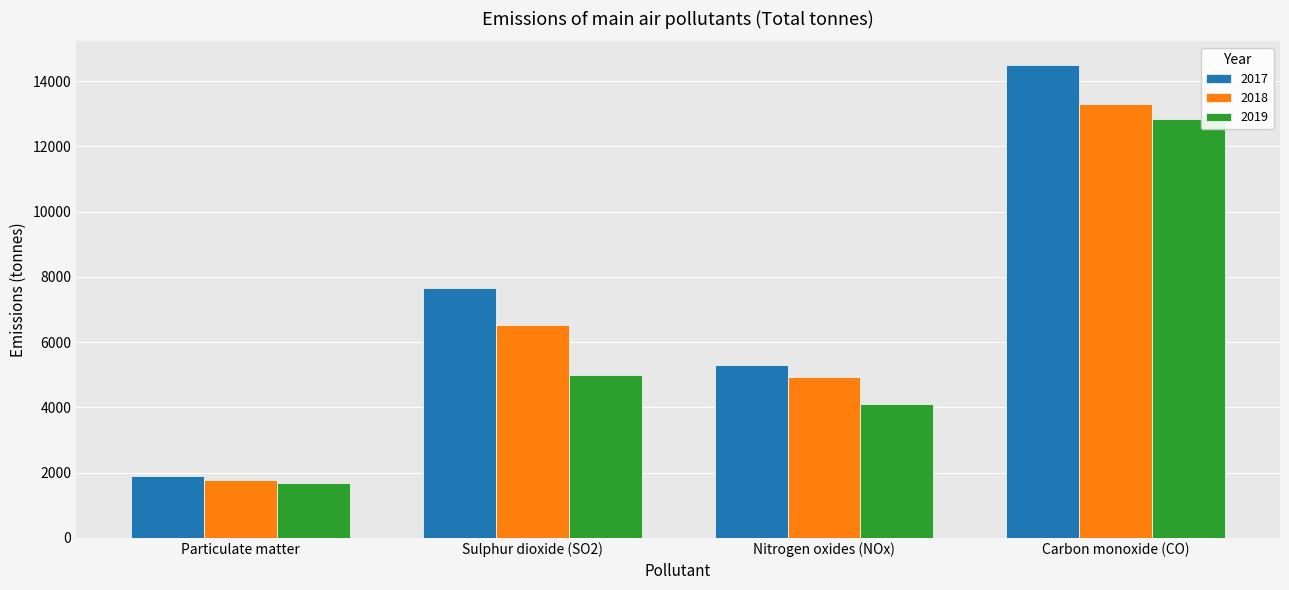

Which series has the widest spread of values?

2017